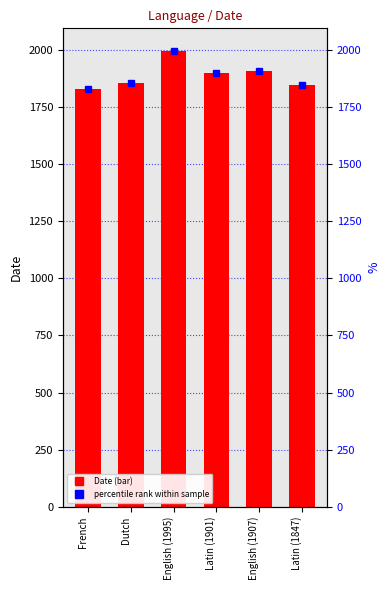

What is the difference between the maximum and second lowest values?

148